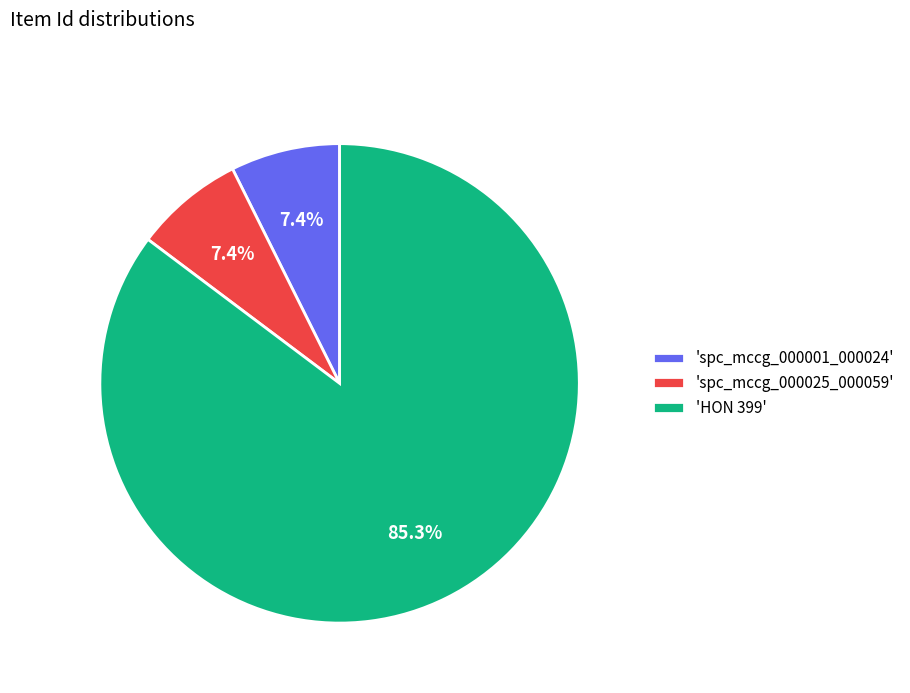

Between 'spc_mccg_000025_000059' and 'HON 399', which is larger?

'HON 399'